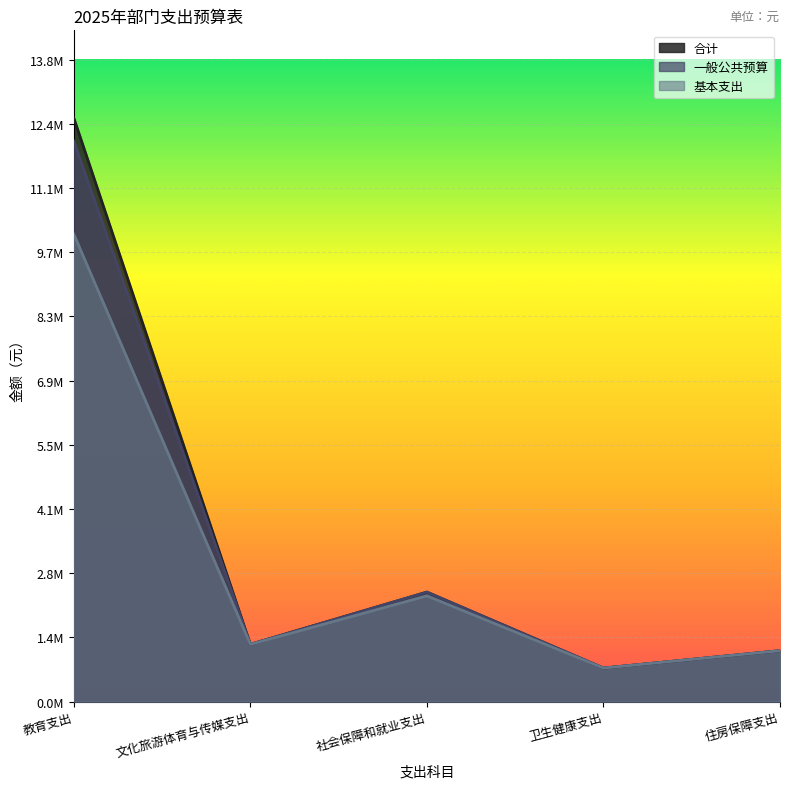

What is the sum of all 基本支出 values?

15399938.0